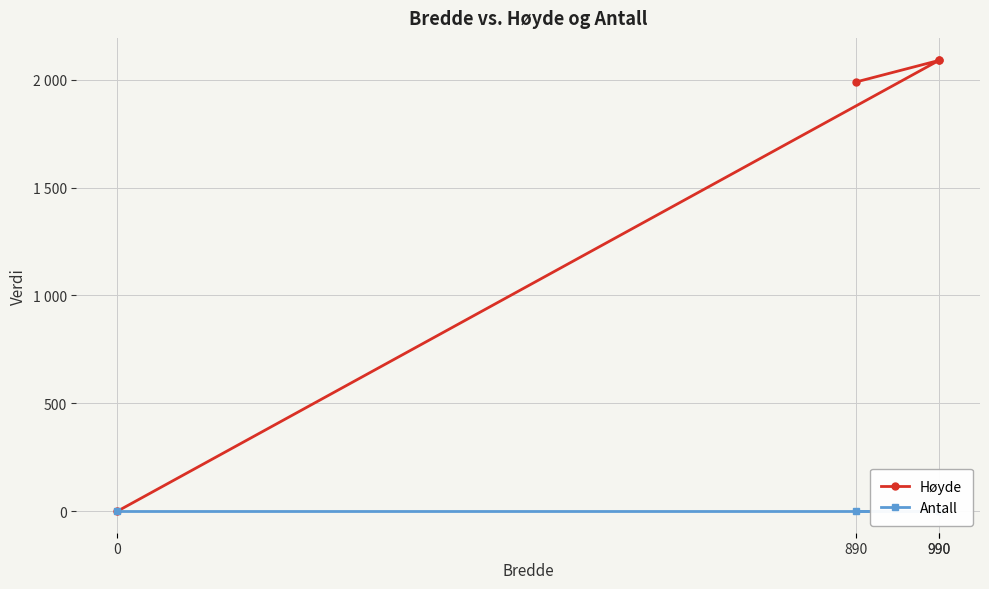

List the series in order of their overall mean, lowest first.

Antall, Høyde